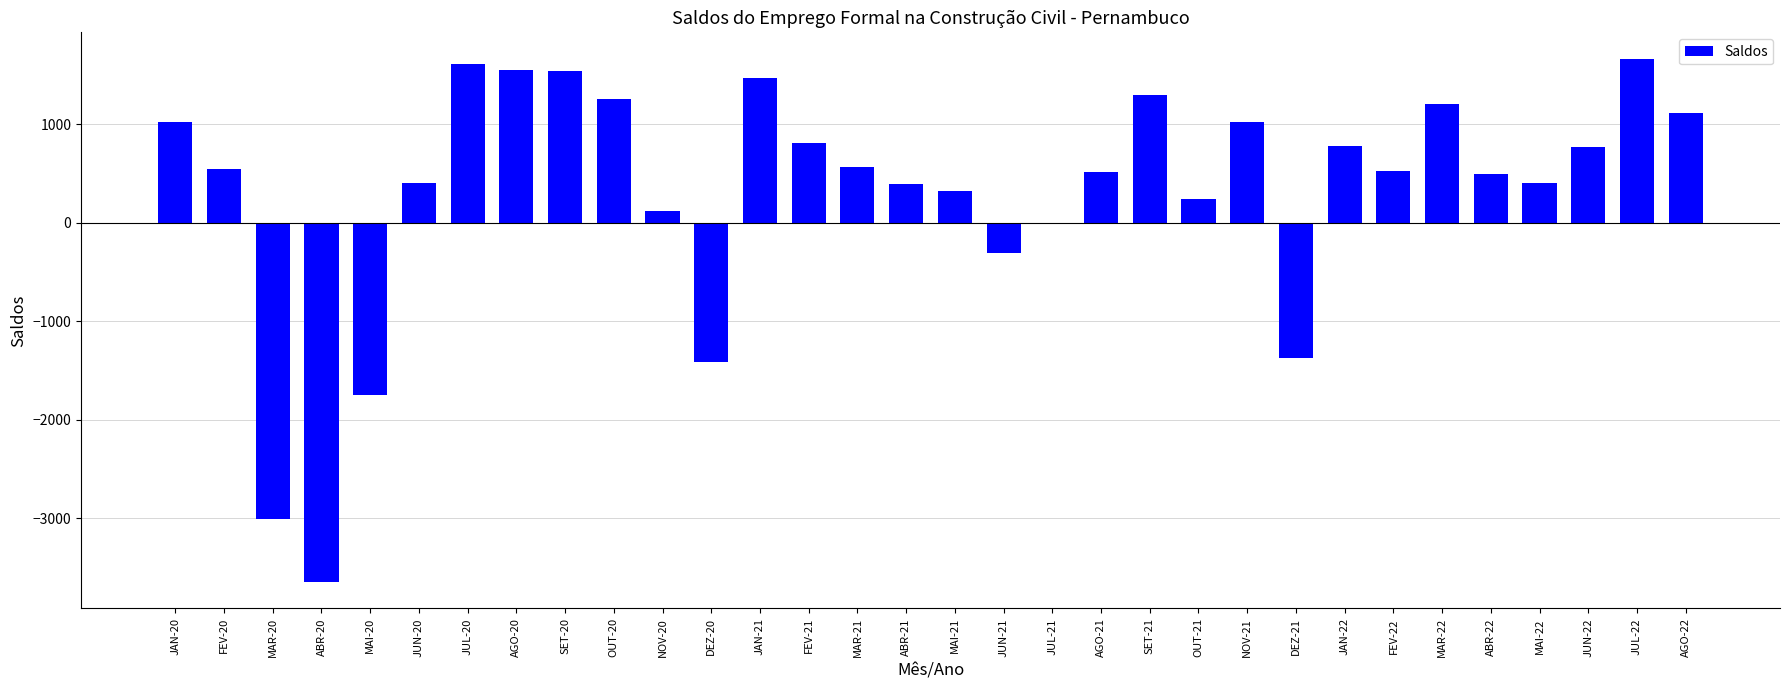

What is the sum of all values?

10124